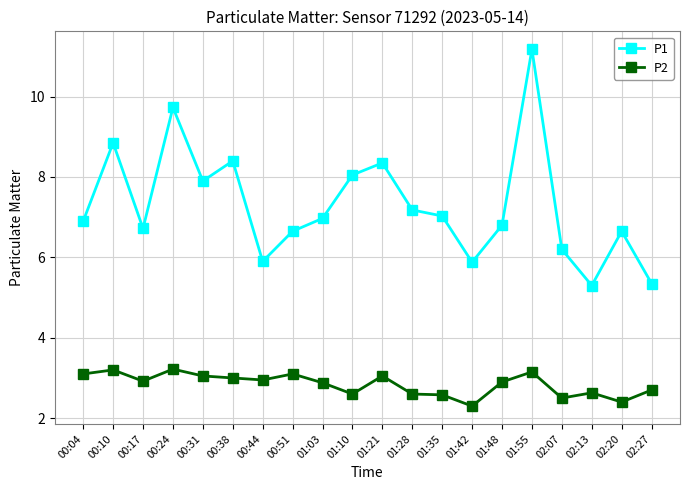

List the series in order of their peak value, lowest first.

P2, P1